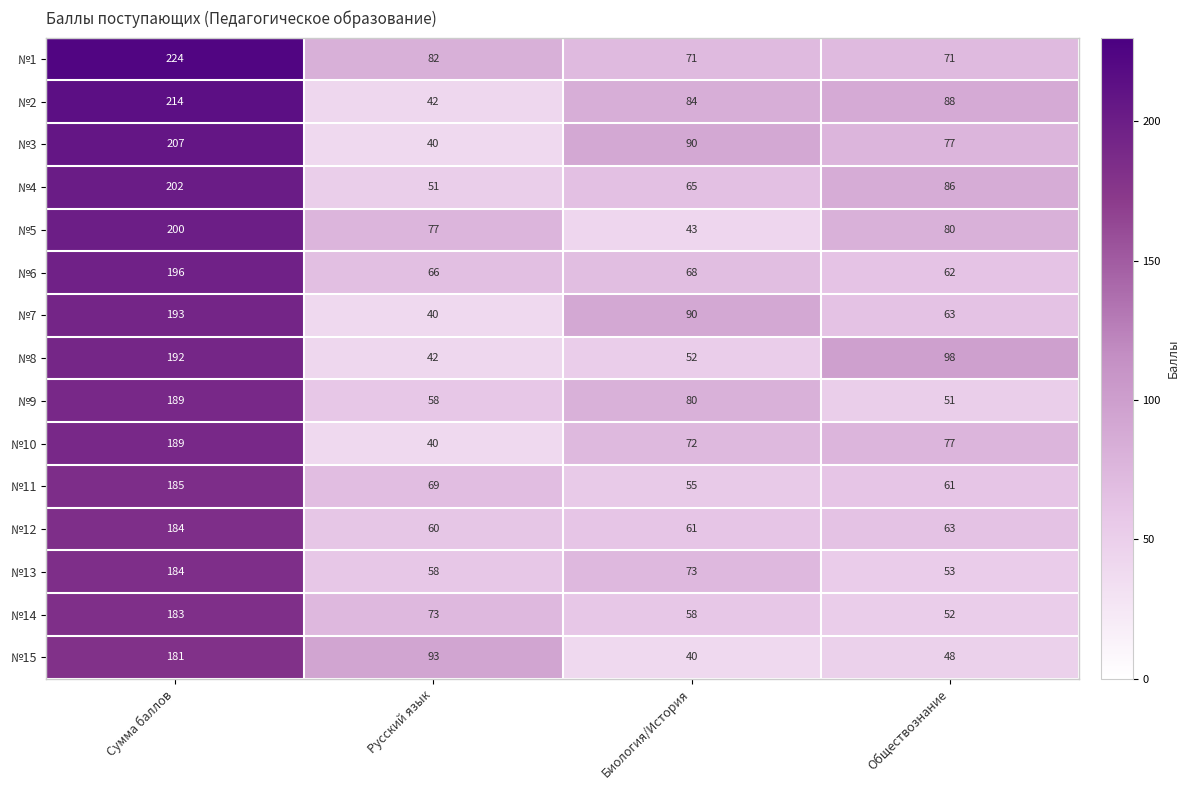

At which category is the sum across all series the highest?

Сумма баллов